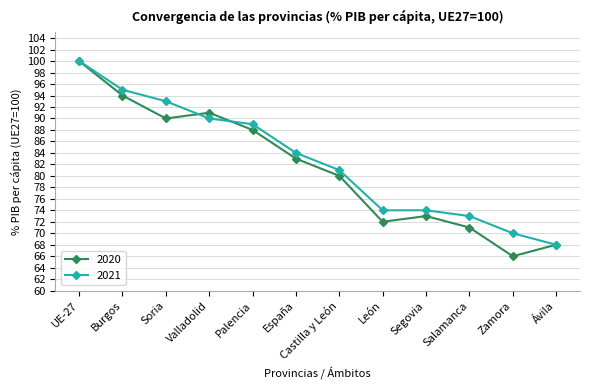

Read the 2020 value at Palencia.

88